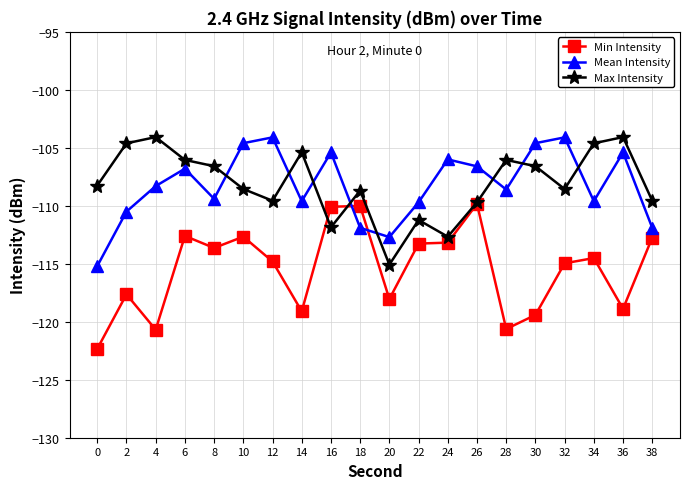

True or false: Max Intensity has a value of -106.0 at 6.

True